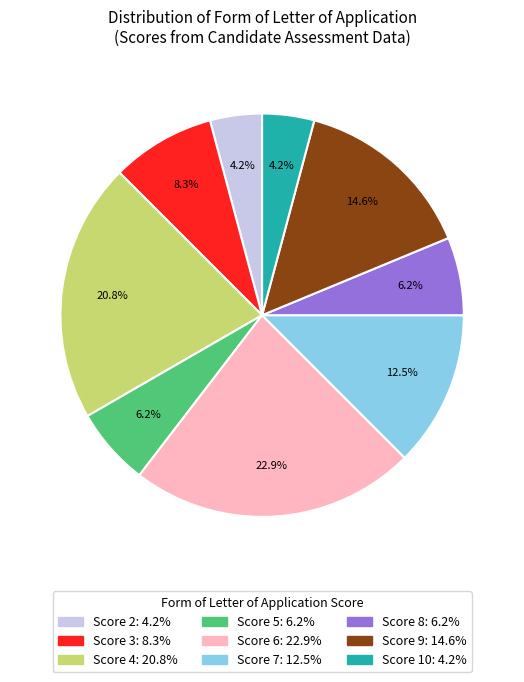

Is there a majority slice in this chart?

No